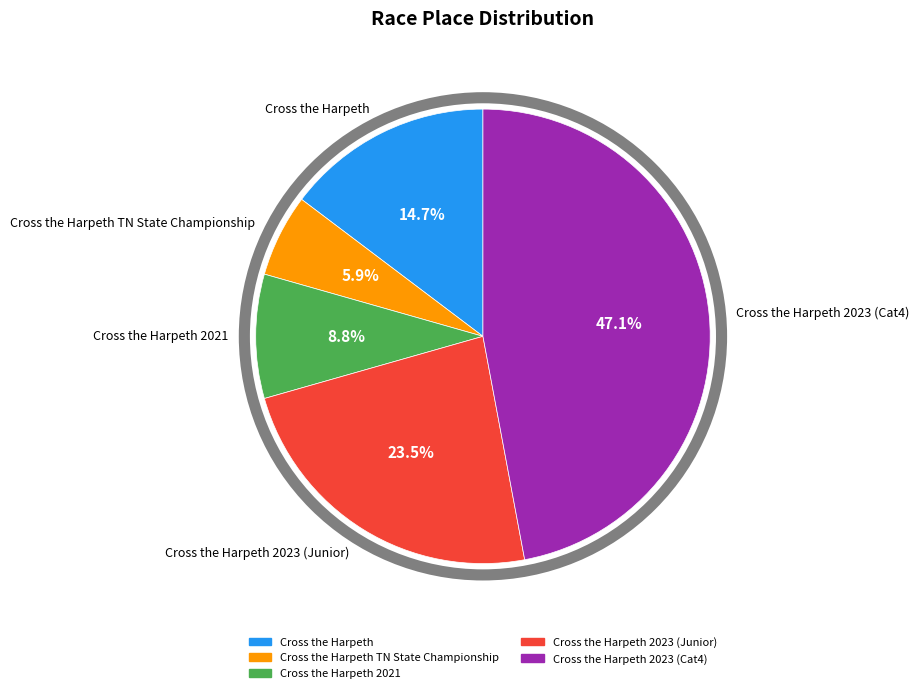

Rank the categories by value from lowest to highest.

Cross the Harpeth TN State Championship, Cross the Harpeth 2021, Cross the Harpeth, Cross the Harpeth 2023 (Junior), Cross the Harpeth 2023 (Cat4)